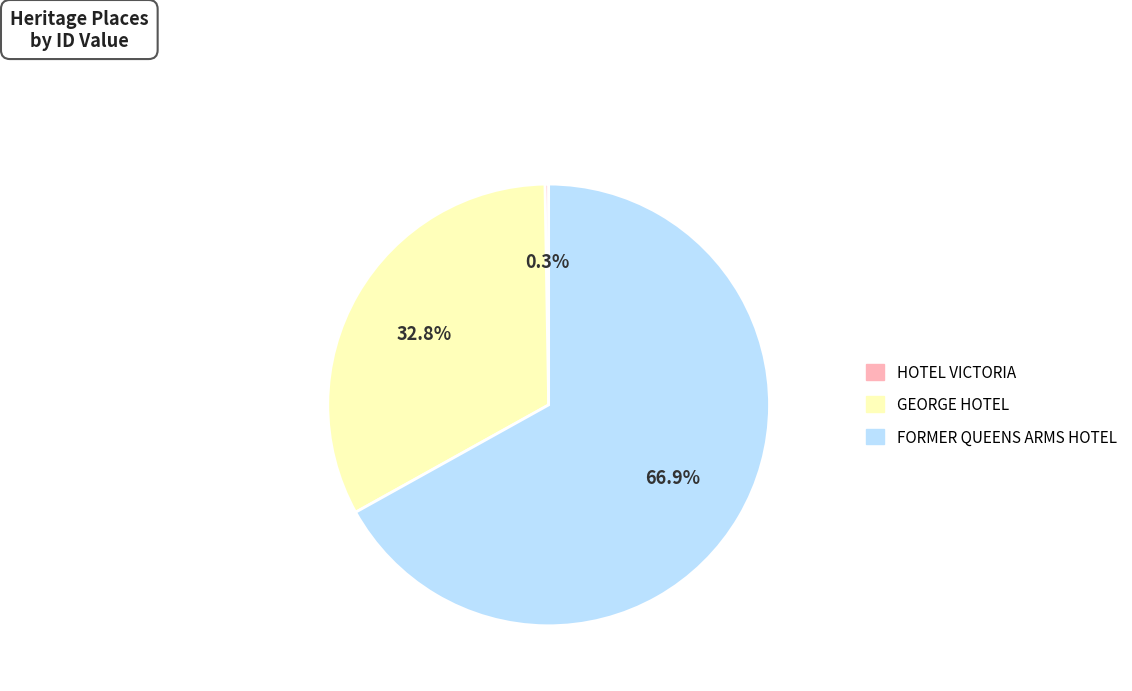

Between FORMER QUEENS ARMS HOTEL and GEORGE HOTEL, which is larger?

FORMER QUEENS ARMS HOTEL